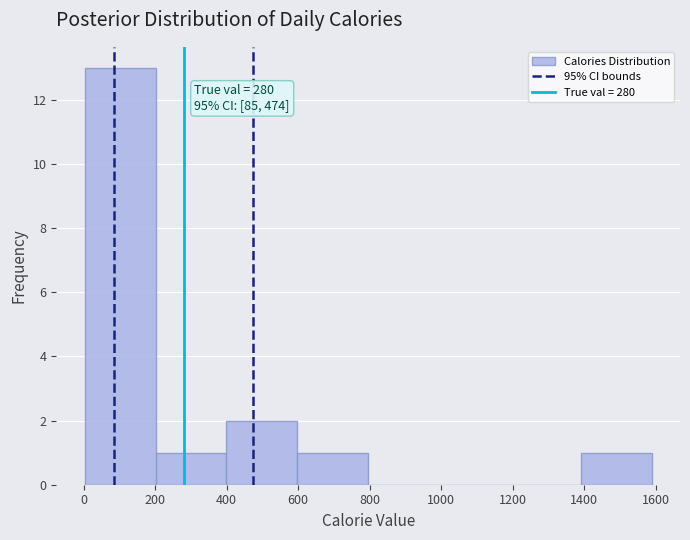

Which range on the x-axis has the tallest bar?

0 to 200